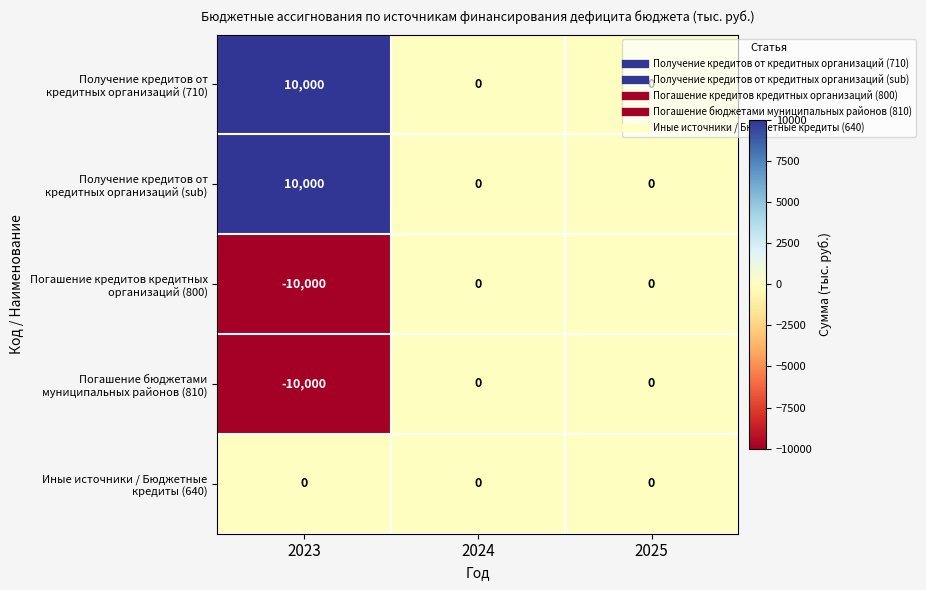

What is the greatest value displayed?

10000